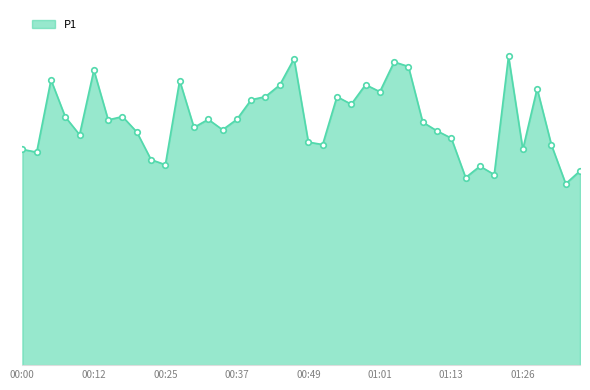

How many points are higher than both their immediate neighbors (excluding endpoints)?

12